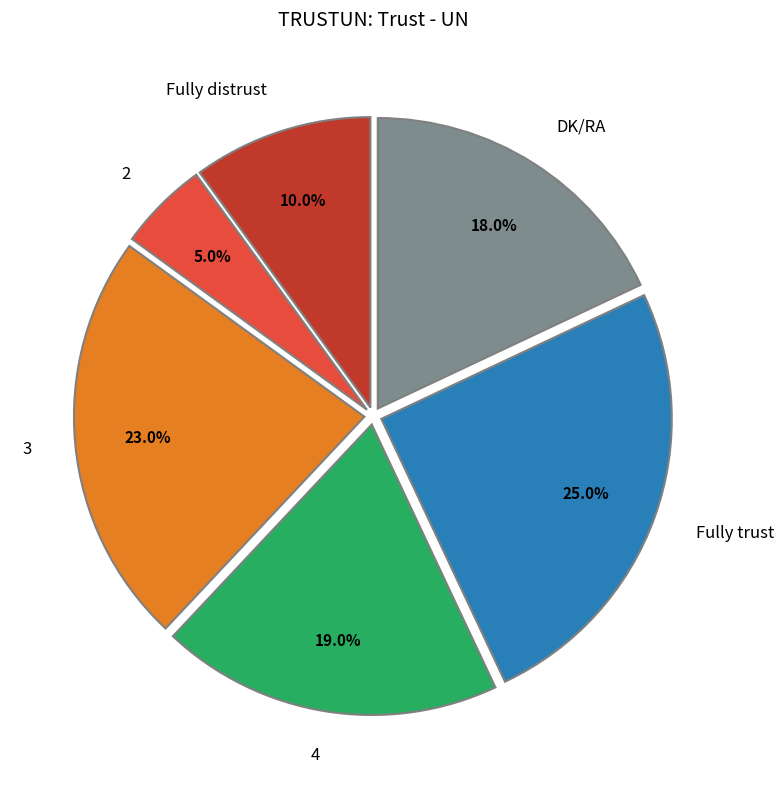

Is there a majority slice in this chart?

No